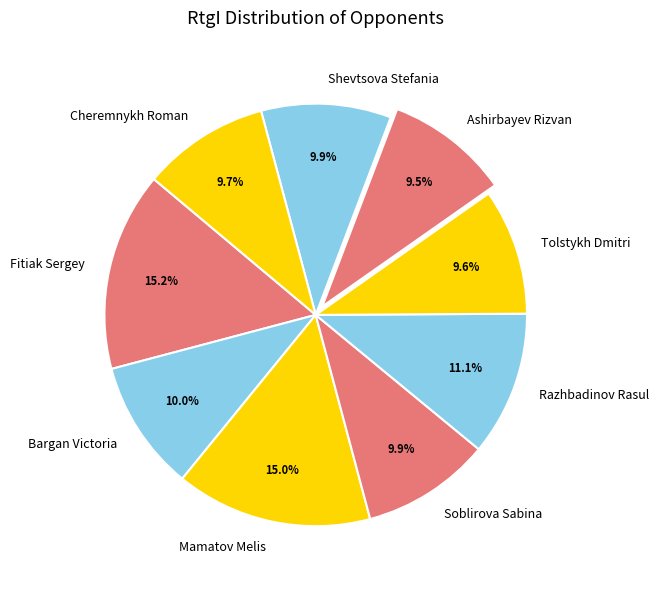

To the nearest percent, what portion does Bargan Victoria represent?

10%